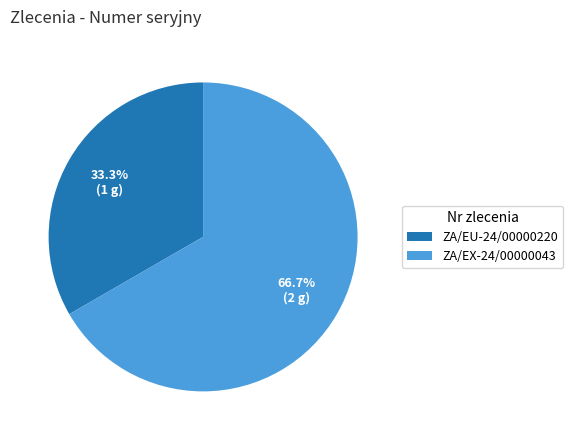

Combined, do ZA/EU-24/00000220 and ZA/EX-24/00000043 account for over 50%?

Yes